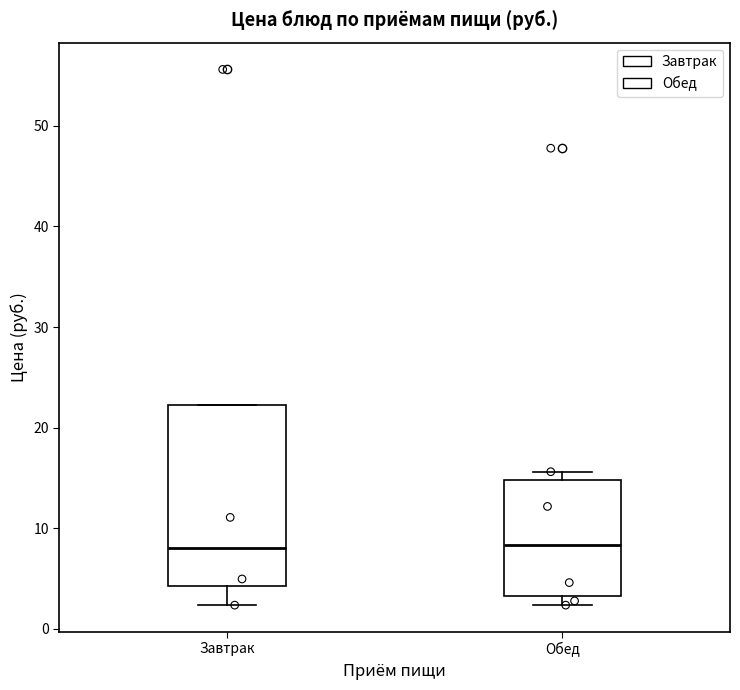

Reading left to right, read every box against the y-axis: the position of its median line, the range the box covers, and the ends of its whiskers. The values are not printed on the chart, so give them approximately, as read against the axis.

Завтрак: median 8, box 4 to 22, whiskers 2 to 22
Обед: median 8, box 3 to 15, whiskers 2 to 16